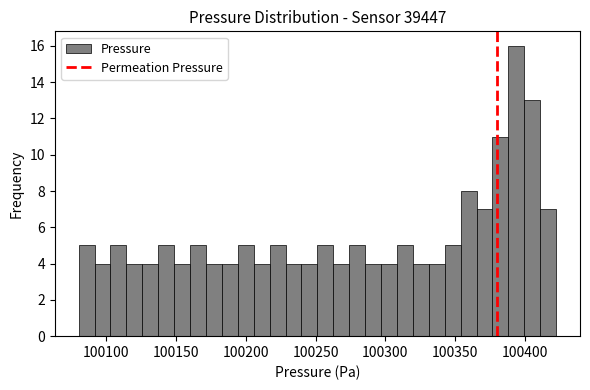

Around what value on the x-axis is the tallest bar? Give the approximate position of its centre, as read against the axis.

100395